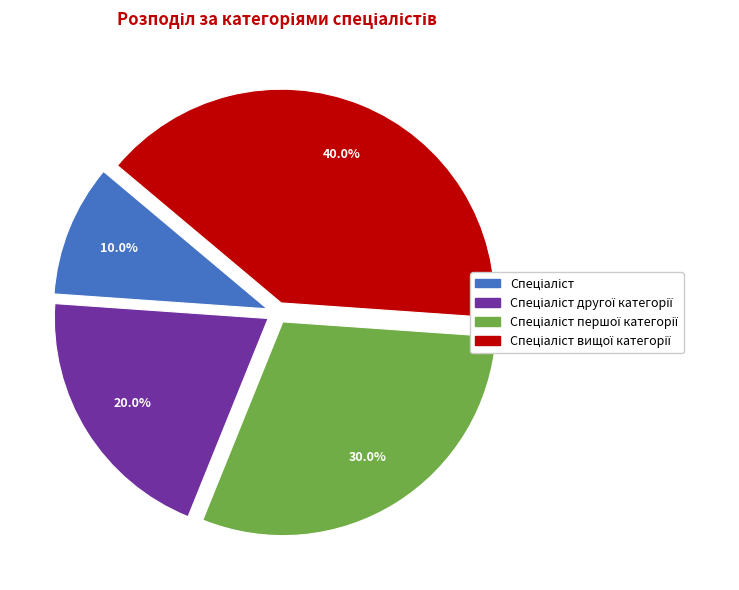

Is there a majority slice in this chart?

No